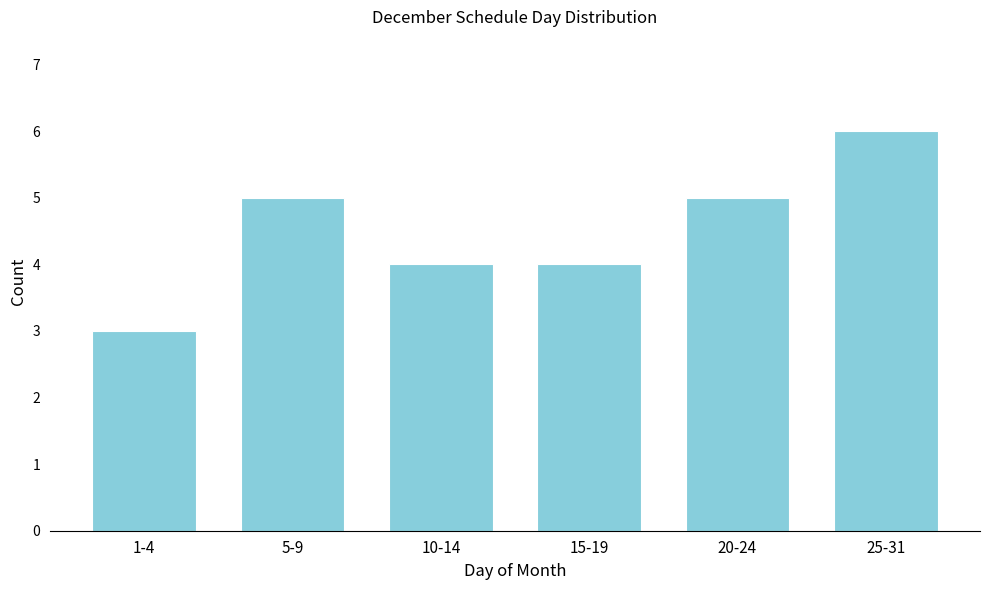

Reading left to right, list all the values displayed in this chart.

1-4=3	5-9=5	10-14=4	15-19=4	20-24=5	25-31=6